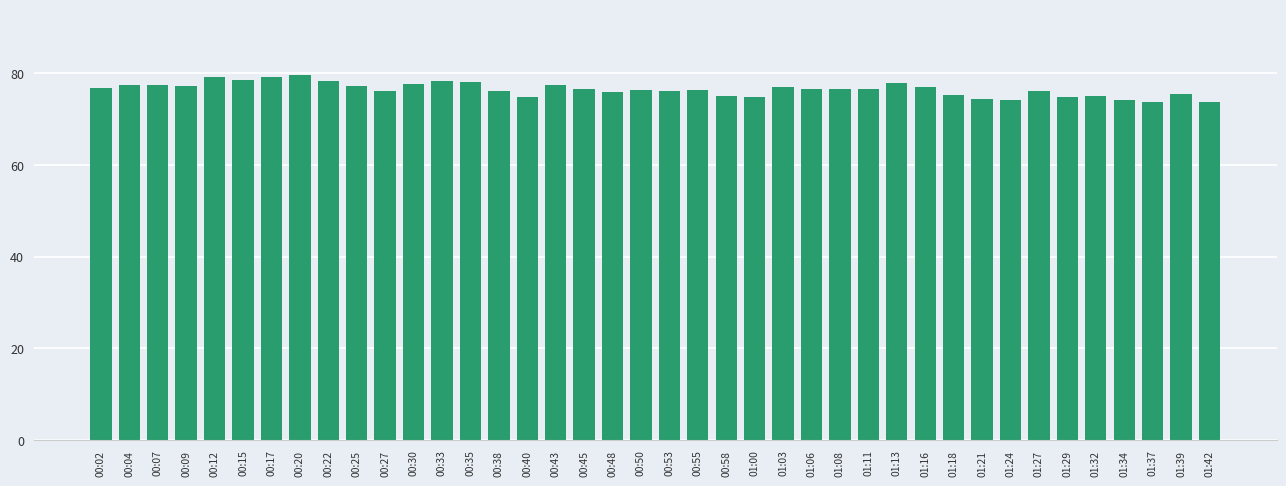

What is the difference between the second highest and minimum values?

5.6